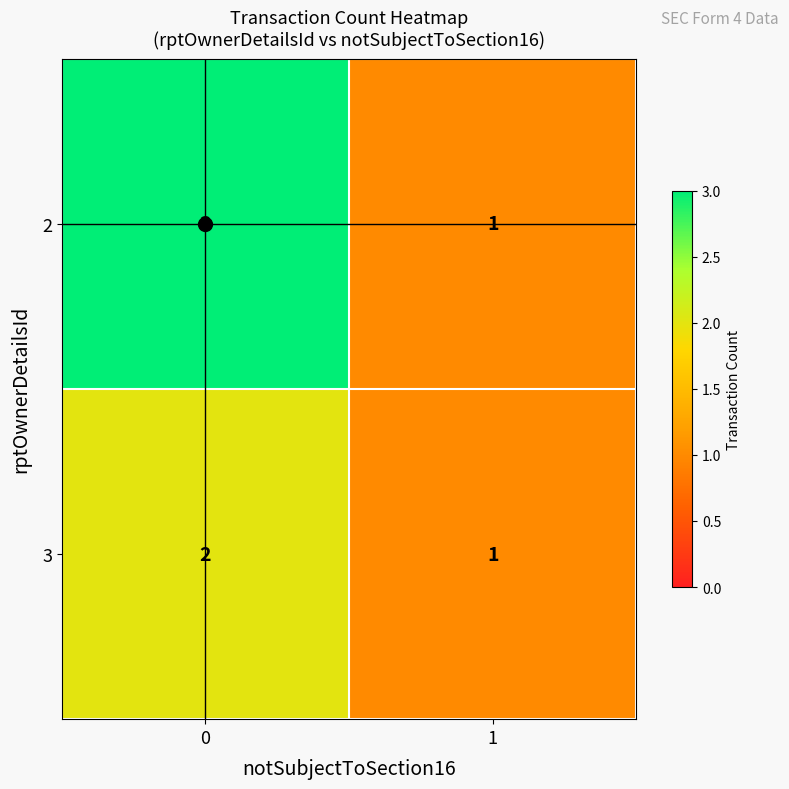

The value of 2 at 1 is 2. True or false?

False